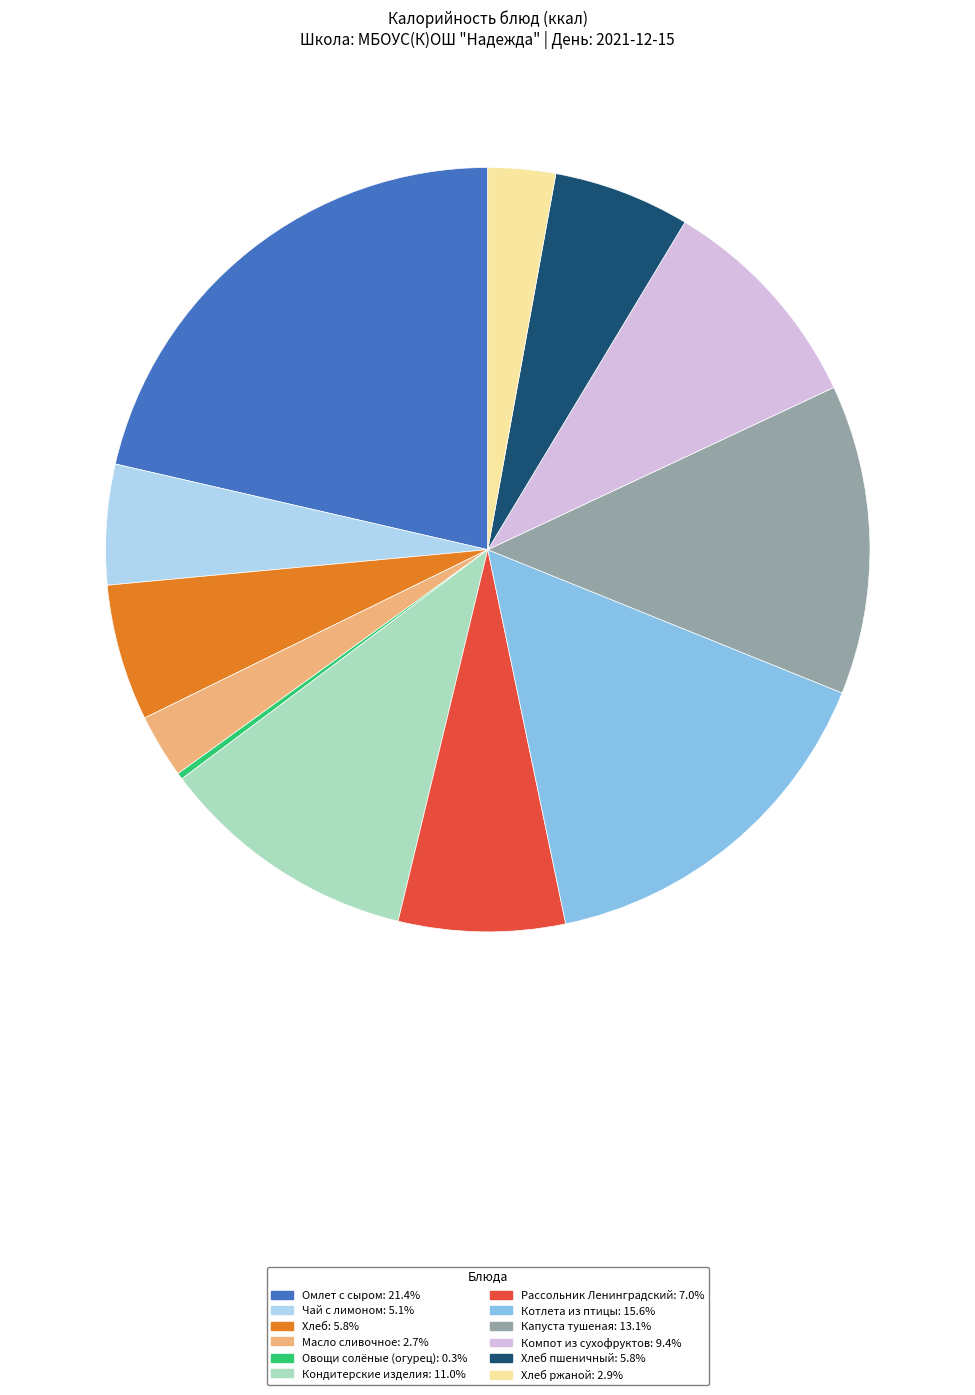

Do Масло сливочное: 2.7% and Хлеб ржаной: 2.9% together represent more than half of the pie?

No